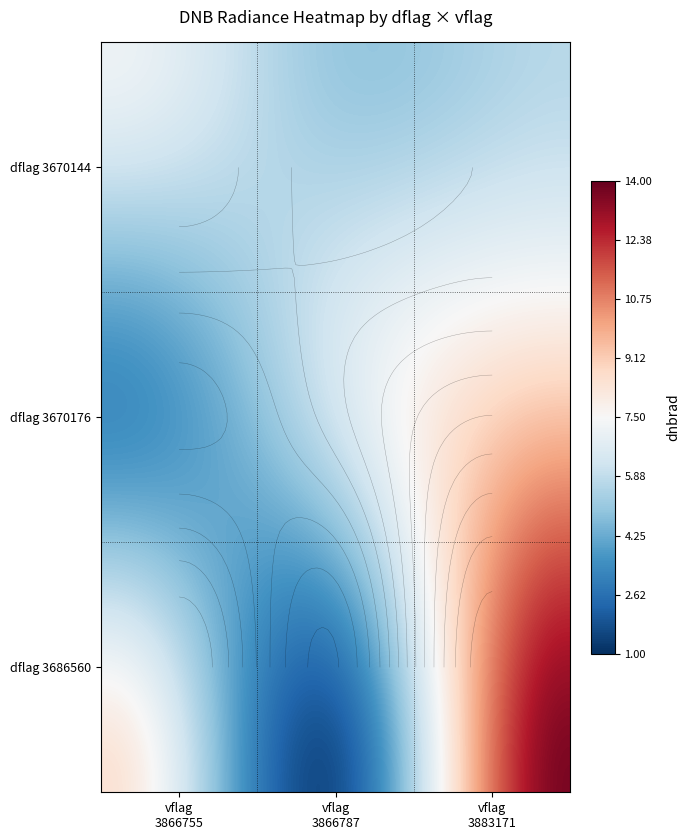

How many categories are shown in the chart?

3